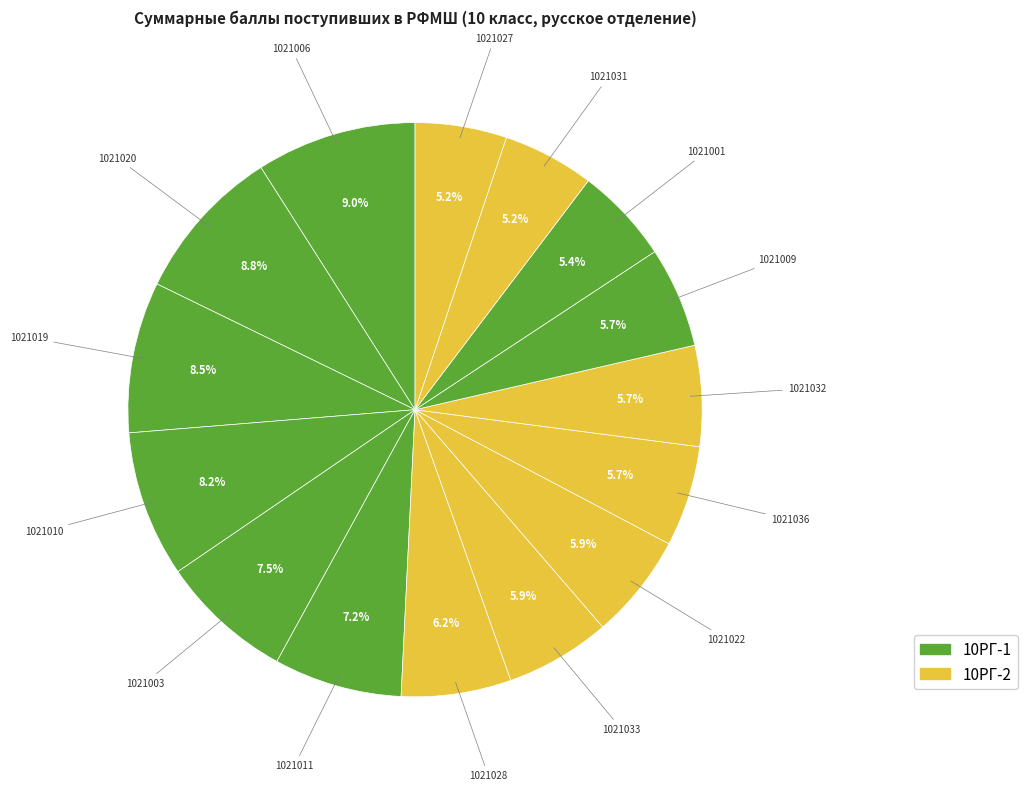

Count the number of slices in the pie.

15